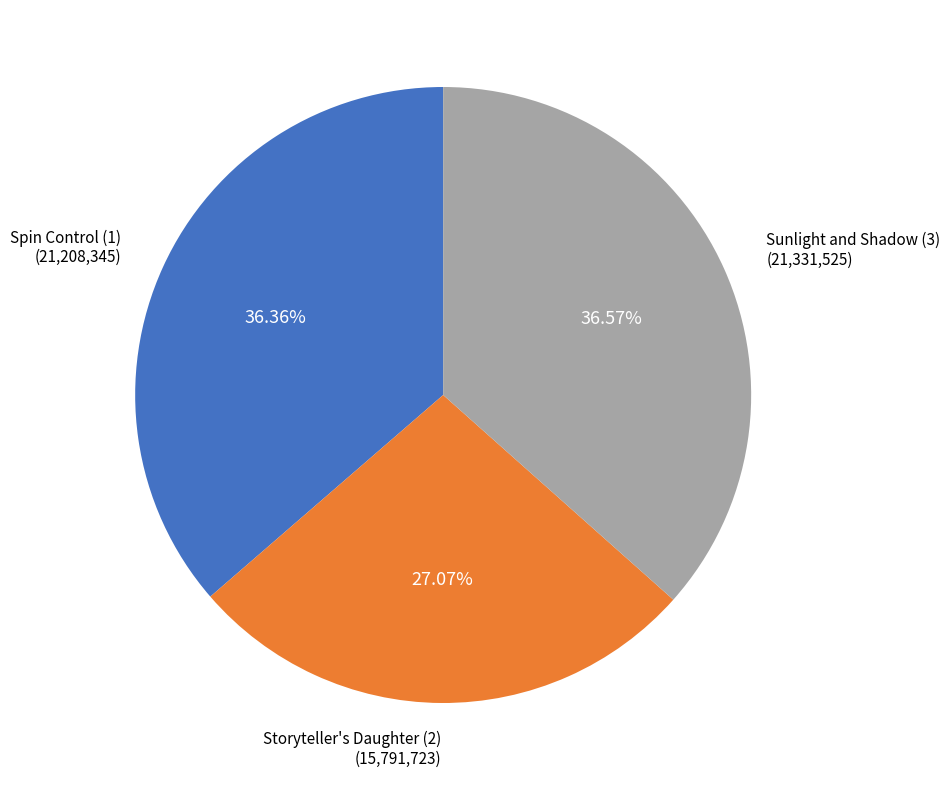

Which slice is the smallest?

Storyteller's Daughter (2)